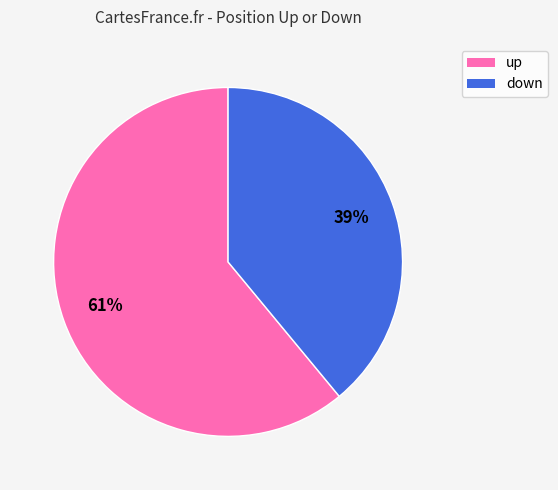

To the nearest percent, what is the combined percentage of down and up?

100%